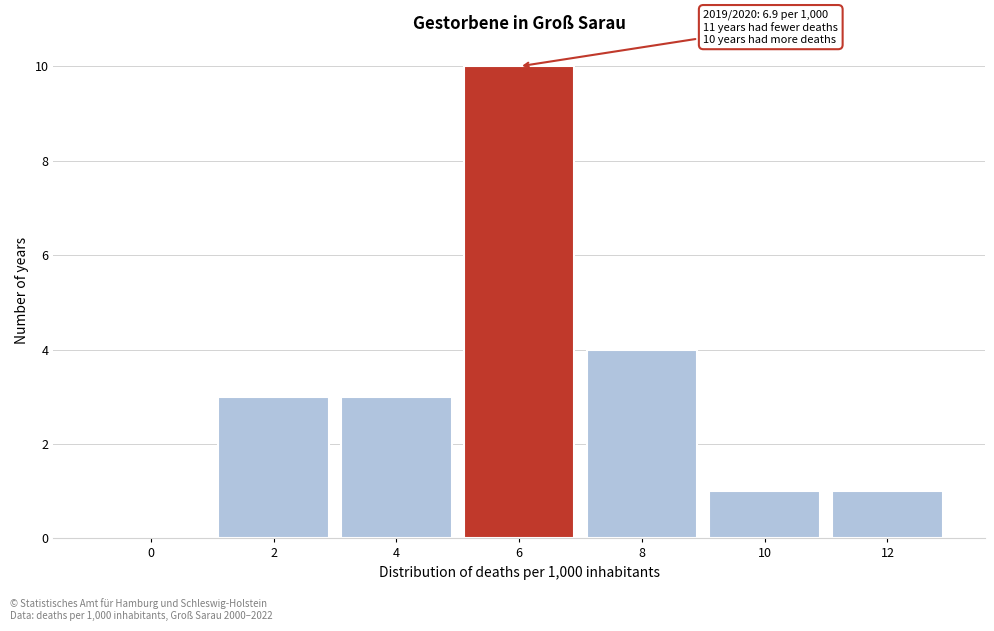

Reading right to left, what are all the values shown in this chart?

12=1	10=1	8=4	6=10	4=3	2=3	0=0